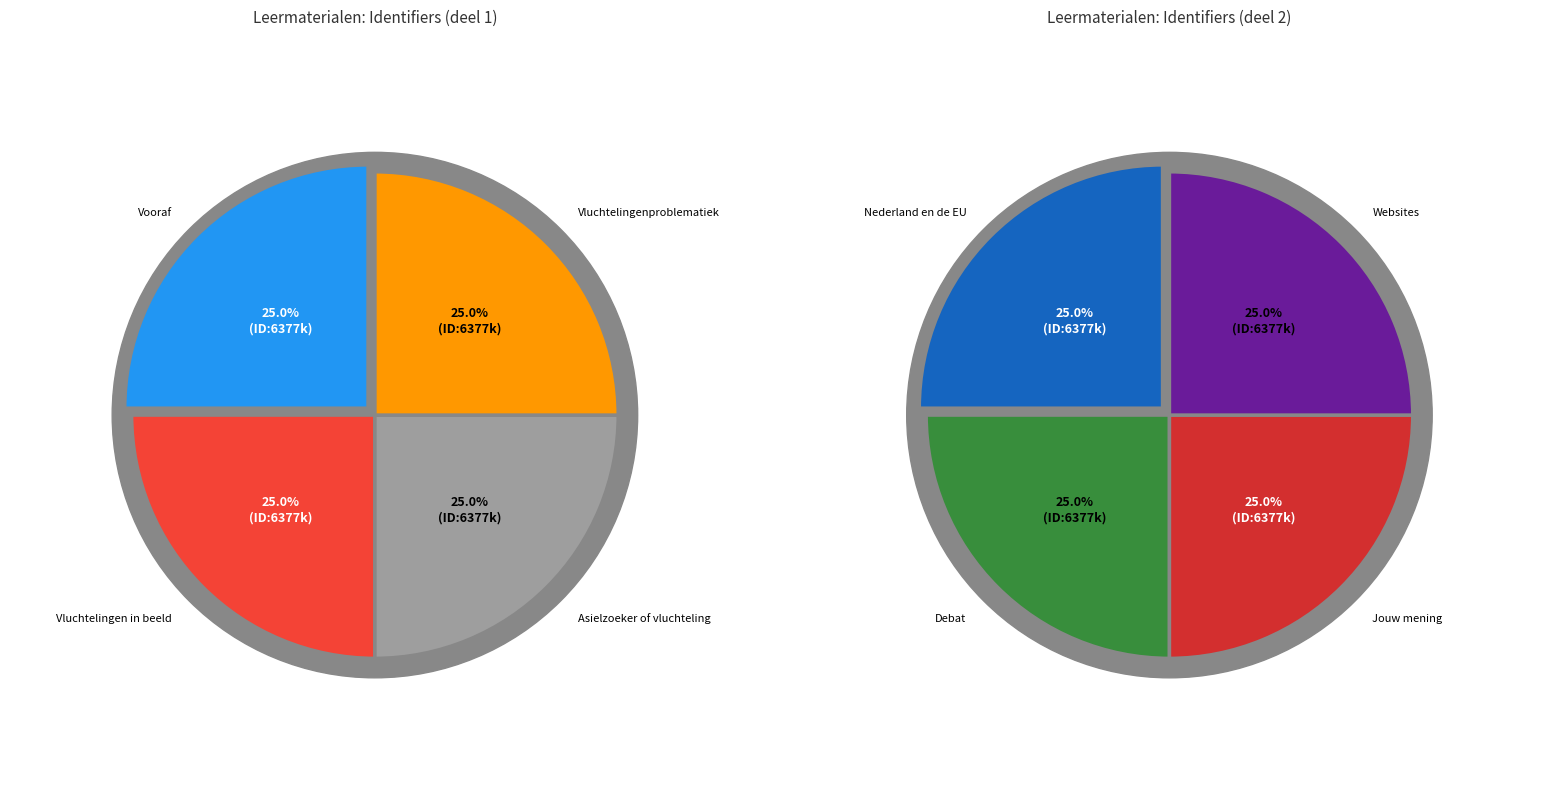

Rank the categories by value from highest to lowest.

Websites, Jouw mening, Debat, Nederland en de EU, Vluchtelingenproblematiek, Asielzoeker of vluchteling, Vluchtelingen in beeld, Vooraf